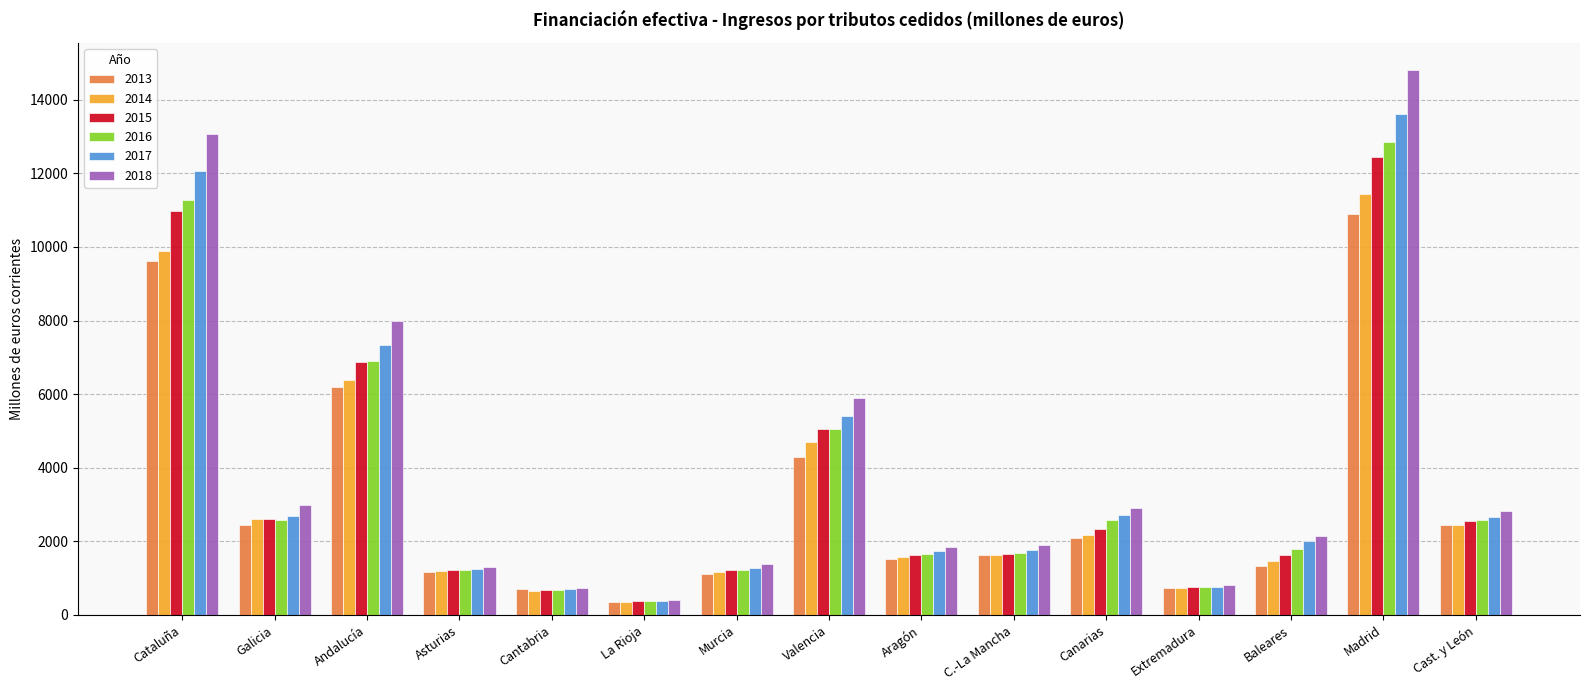

Which label corresponds to the largest value in the chart?

Madrid